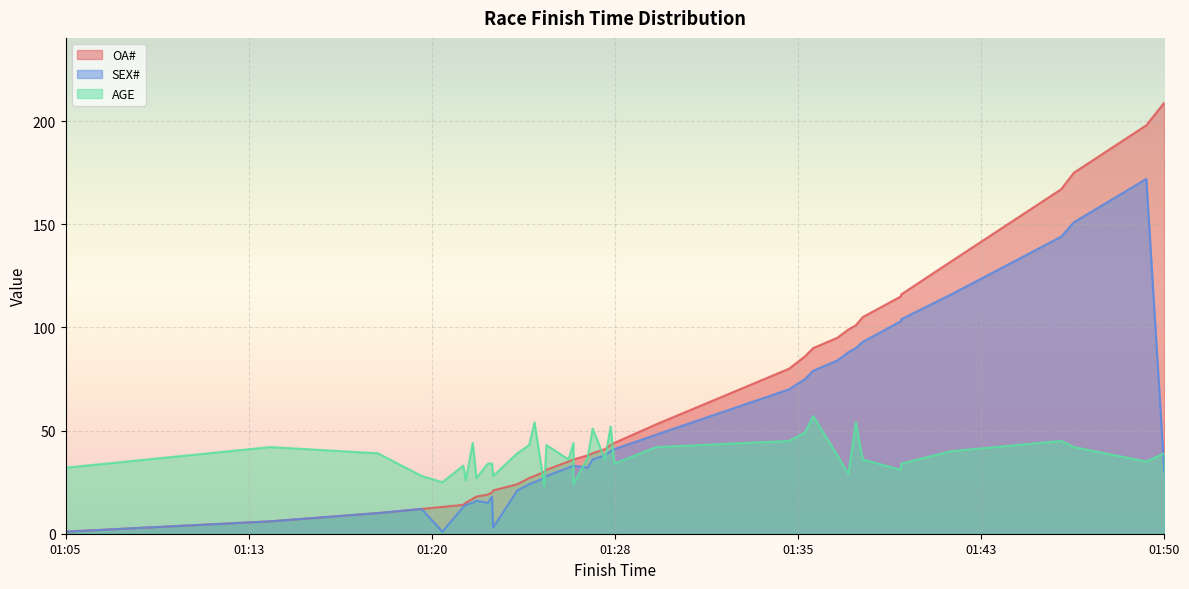

In AGE, how many points are lower than both neighbors (excluding endpoints)?

11